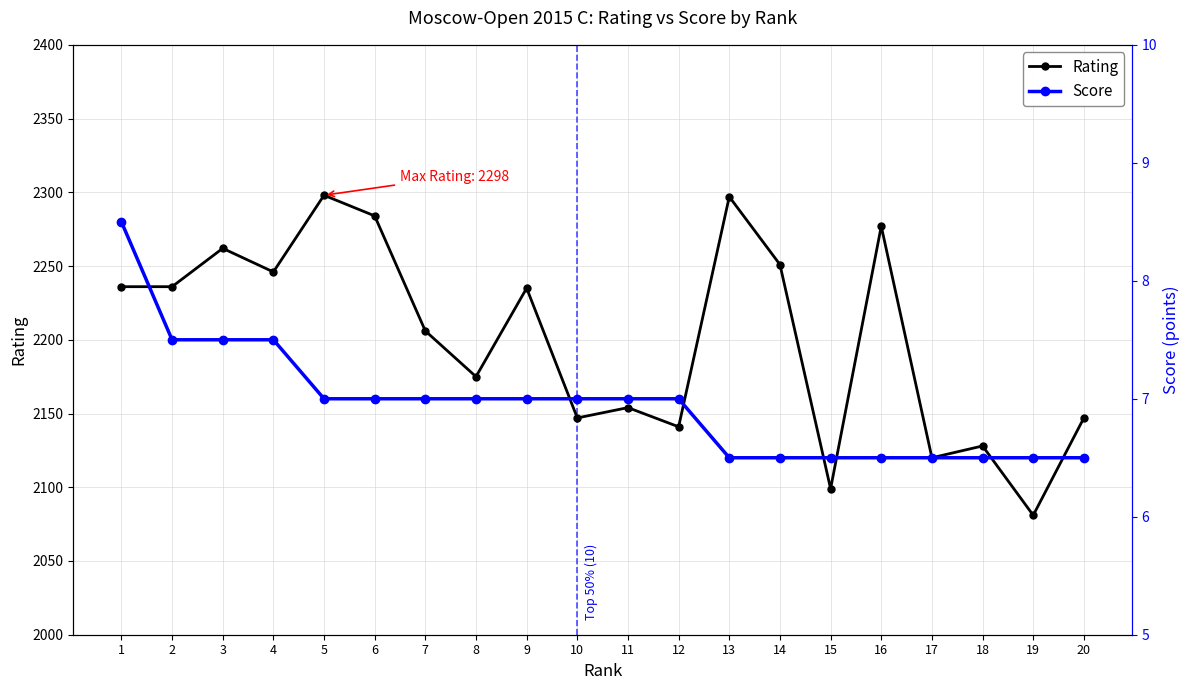

True or false: Score and Rating intersect in this chart.

False